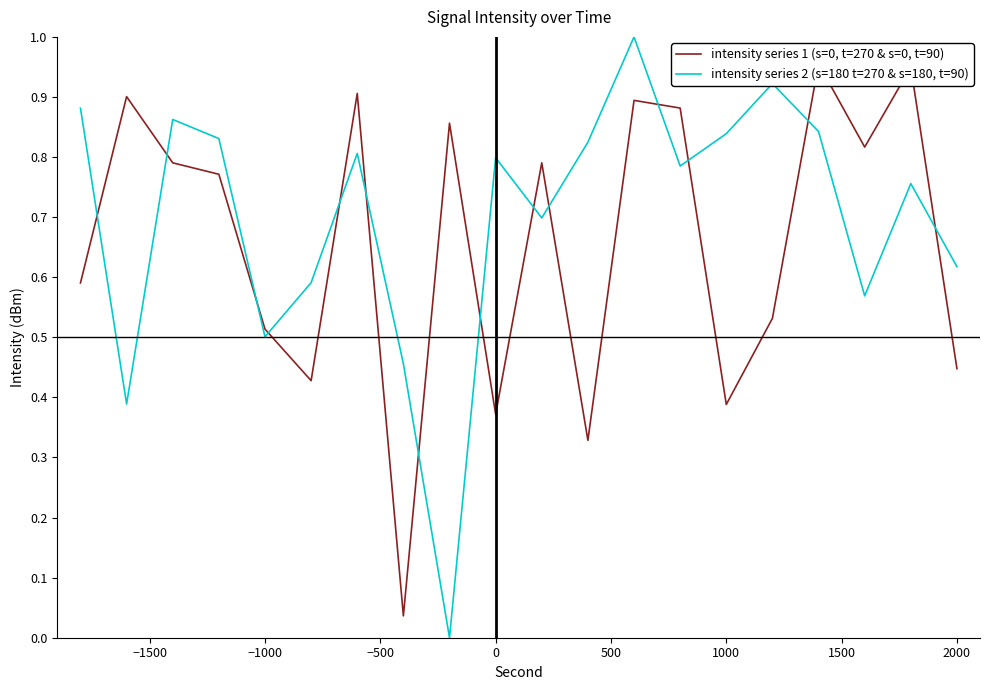

True or false: intensity series 2 (s=180 t=270 & s=180, t=90) has a value of 0.5 at −1000.

True